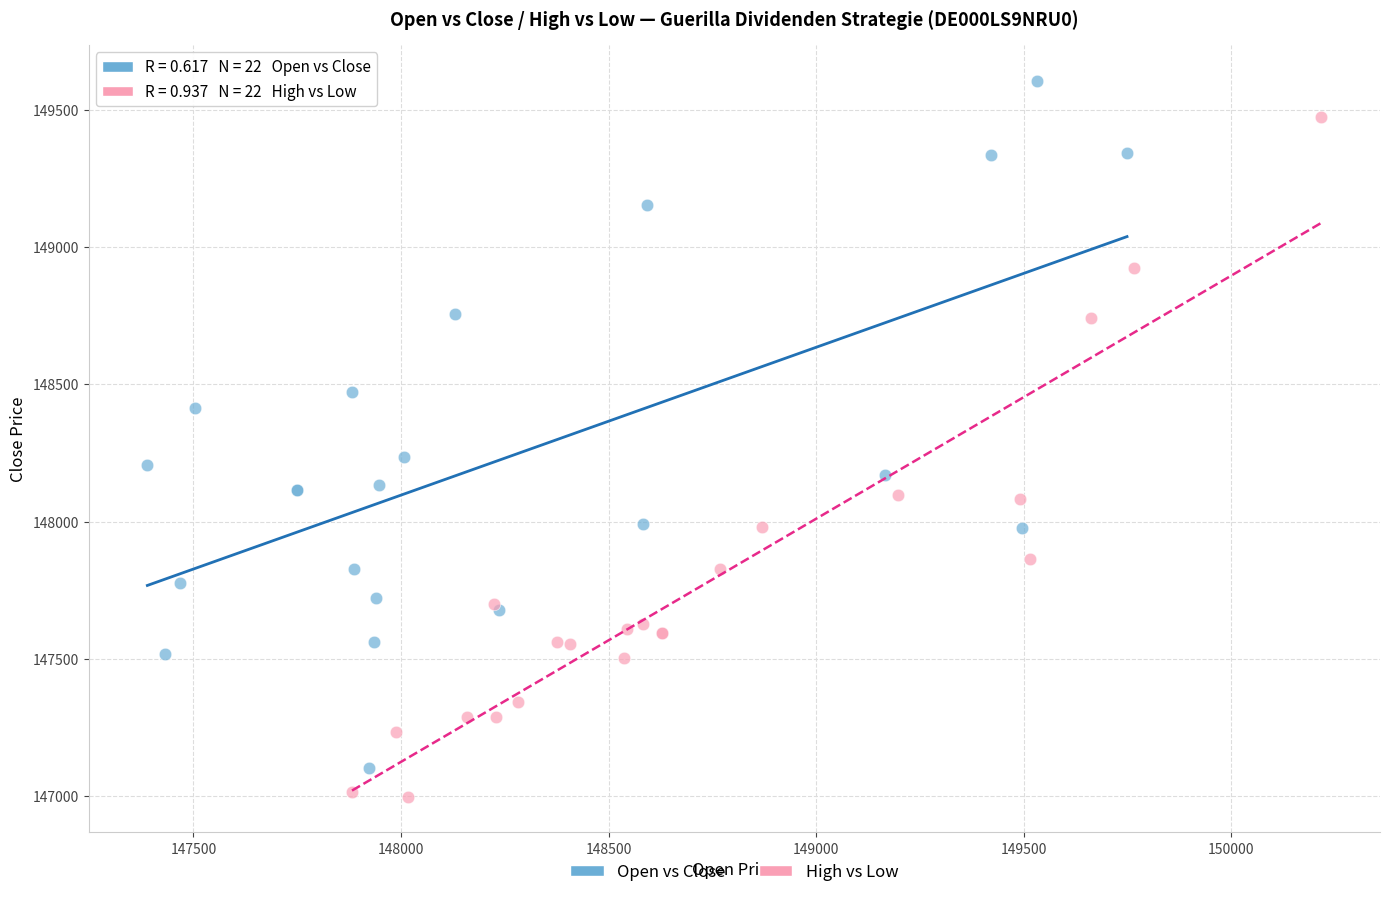

Which series reaches the maximum Y coordinate?

Open vs Close